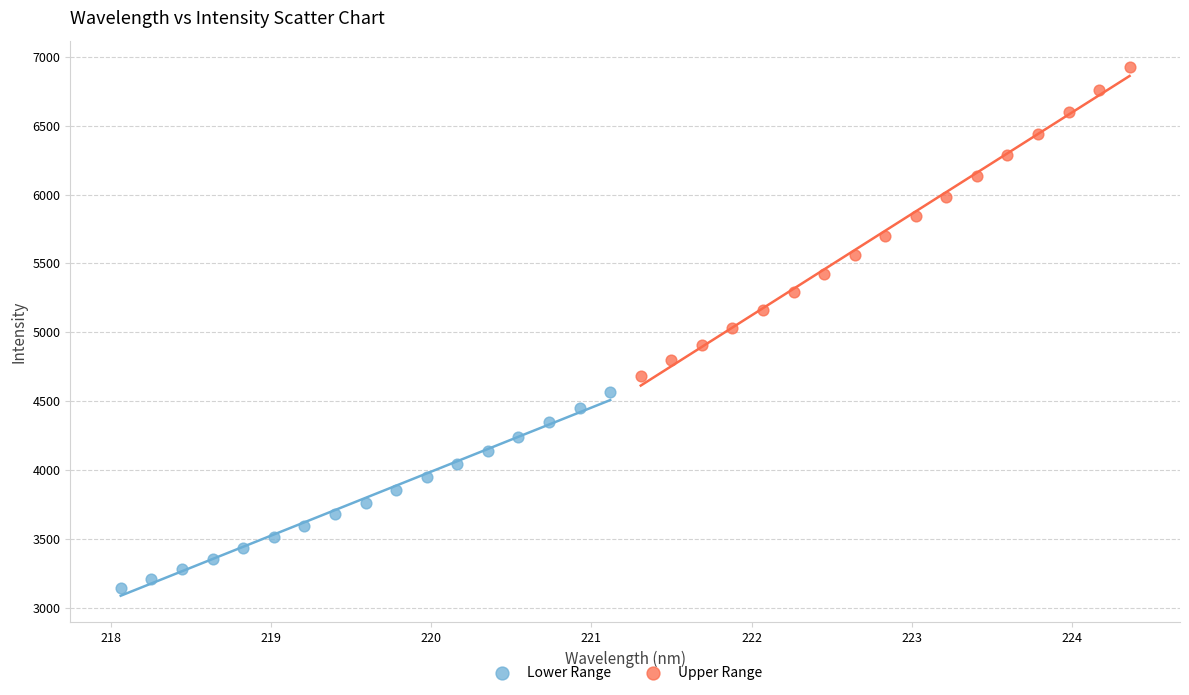

Which series has the widest spread of Y values?

Upper Range